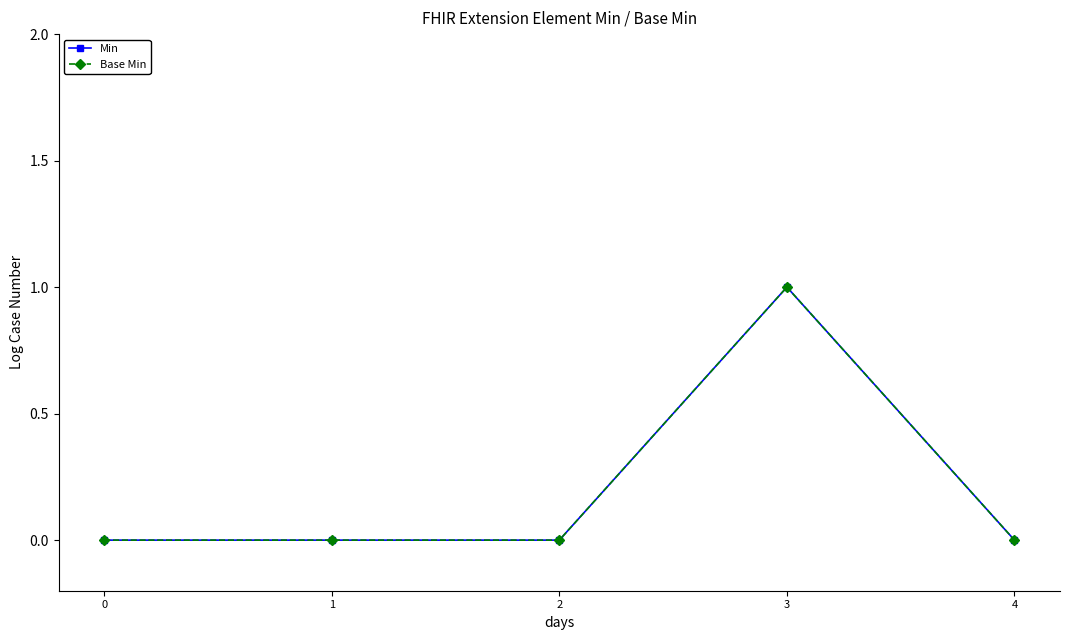

Is this an area chart (filled region under the line)?

No